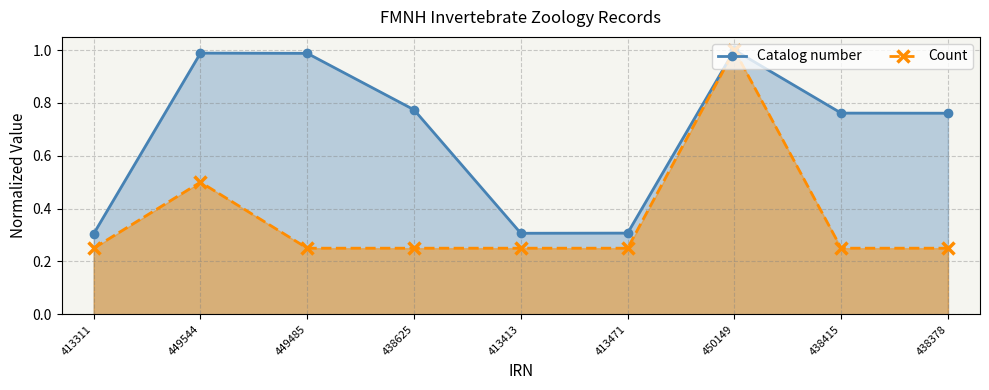

What is the value of the Catalog number point at the 2nd from the left?

1.0